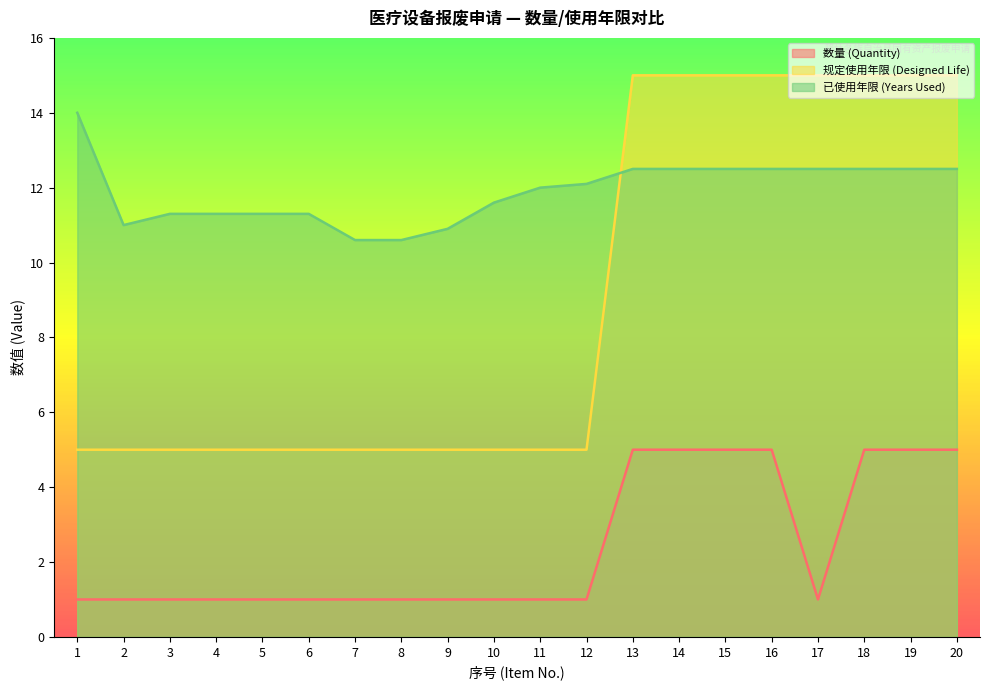

At which label does 已使用年限 (Years Used) first exceed 12?

1